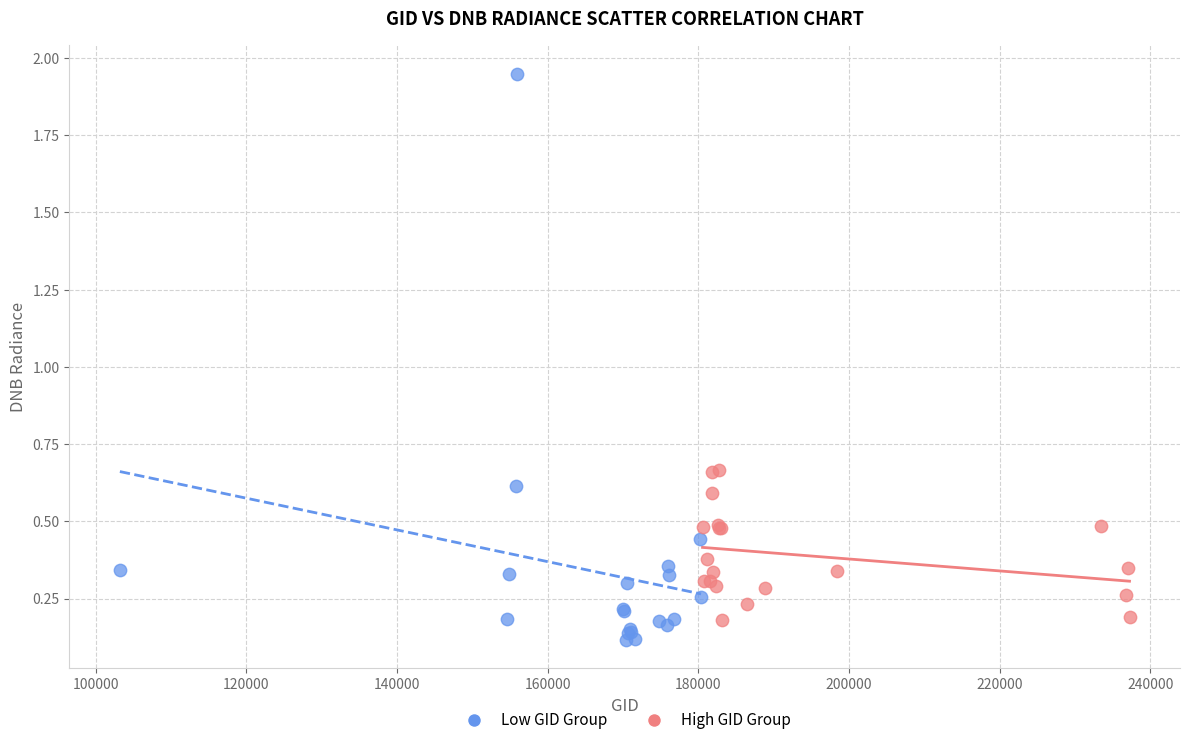

Which series contains the highest Y value?

Low GID Group